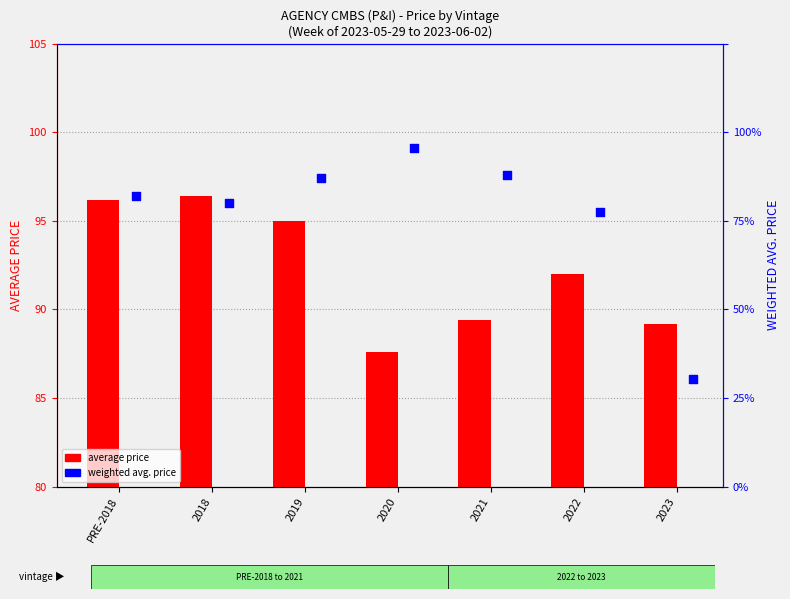

Is the value of WEIGHTED AVG. PRICE at 2021 greater than the value of AVERAGE PRICE at 2023?

Yes